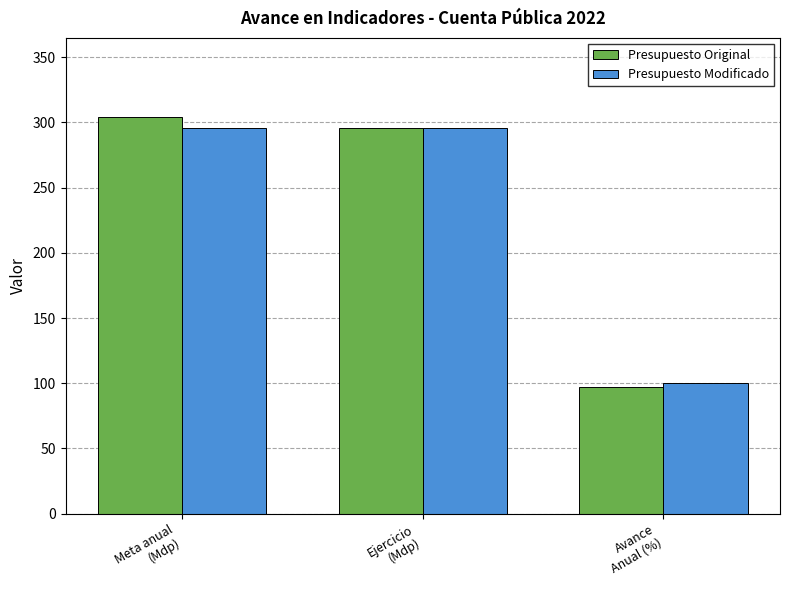

Where is Presupuesto Original nearest to the value 200?

Ejercicio
(Mdp)